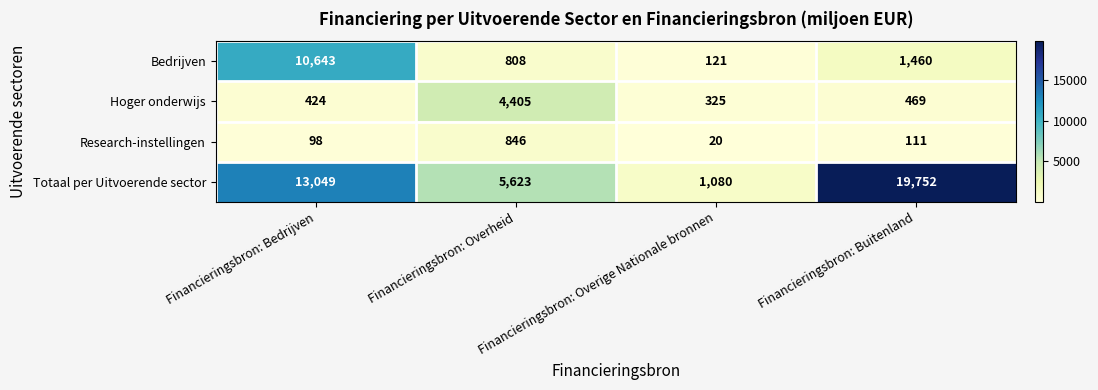

What is the difference between the Totaal per Uitvoerende sector values at Financieringsbron: Bedrijven and Financieringsbron: Overheid?

7426